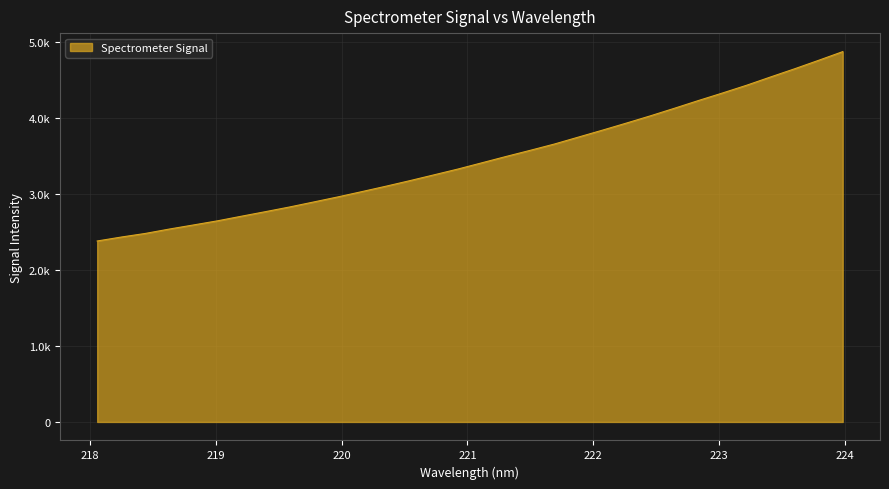

Rank the categories by value from highest to lowest.

223.9802, 223.7895, 223.5987, 223.408, 223.2172, 223.0264, 222.8355, 222.6447, 222.4538, 222.263, 222.0721, 221.8812, 221.6902, 221.4993, 221.3083, 221.1174, 220.9264, 220.7354, 220.5444, 220.3533, 220.1623, 219.9712, 219.7801, 219.589, 219.3979, 219.2067, 219.0156, 218.8244, 218.6332, 218.442, 218.2508, 218.0596